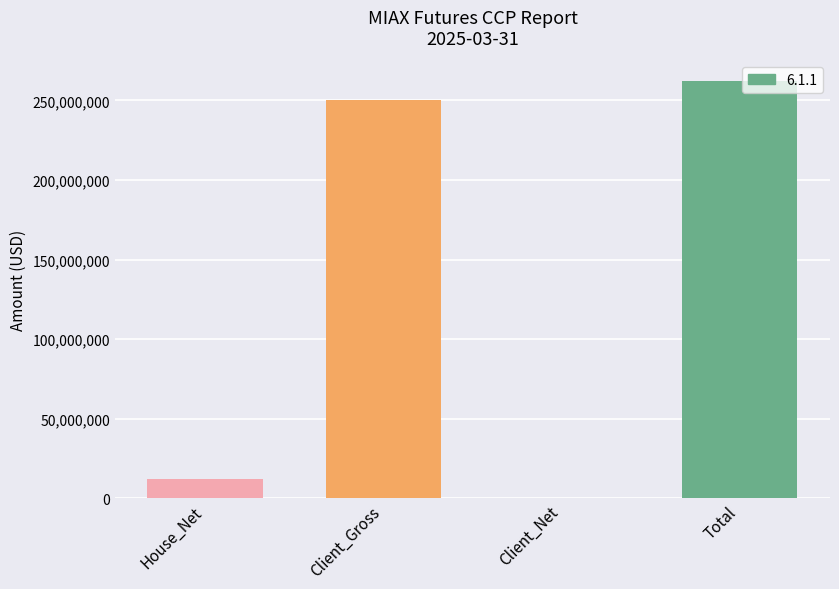

Approximately how many times larger is the value at Client_Gross compared to House_Net?

21.0